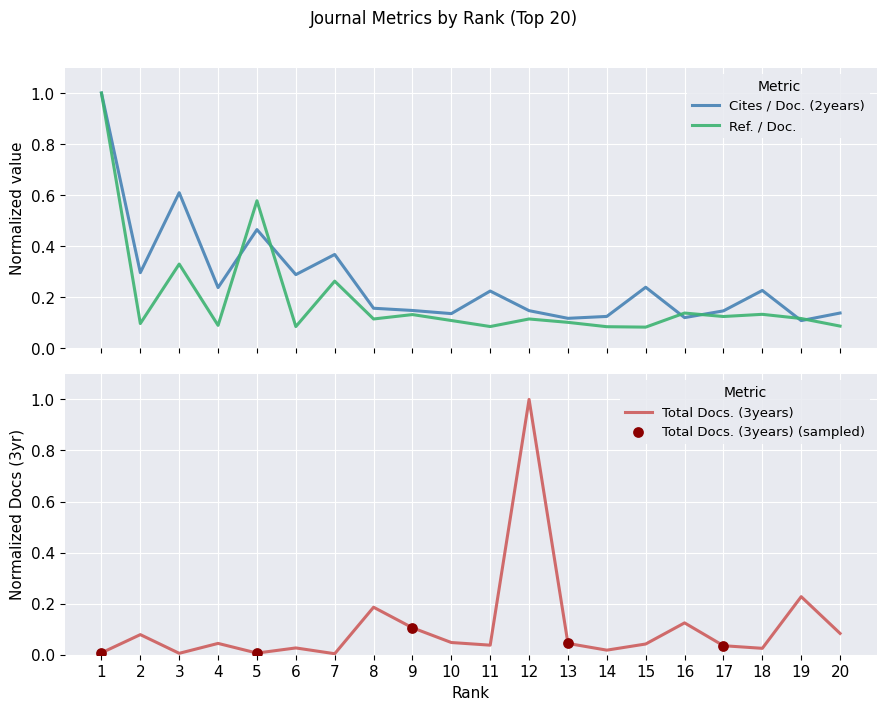

At how many categories does at least one series exceed 0?

20